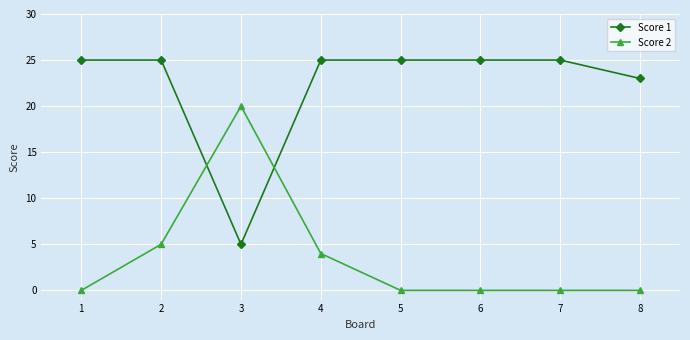

Is the value of Score 1 at 3 greater than the value of Score 2 at 3?

No